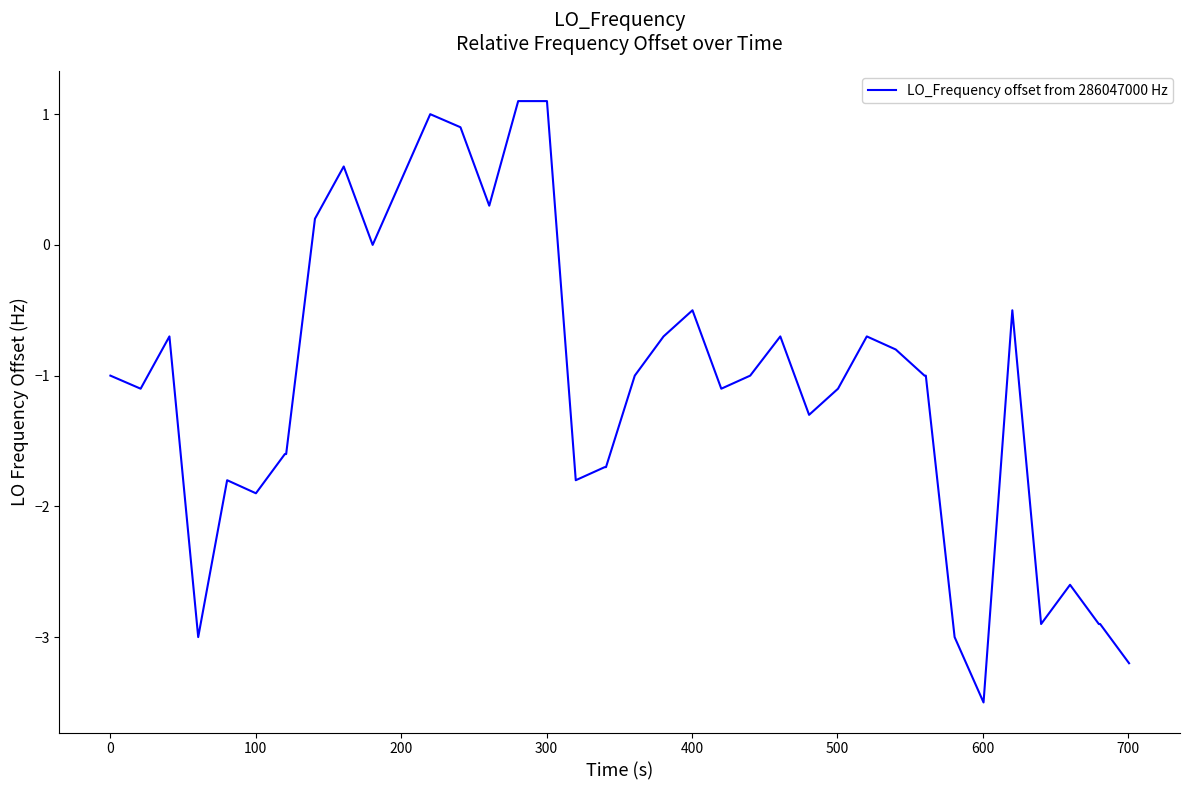

What is the minimum value shown in the chart?

-3.5